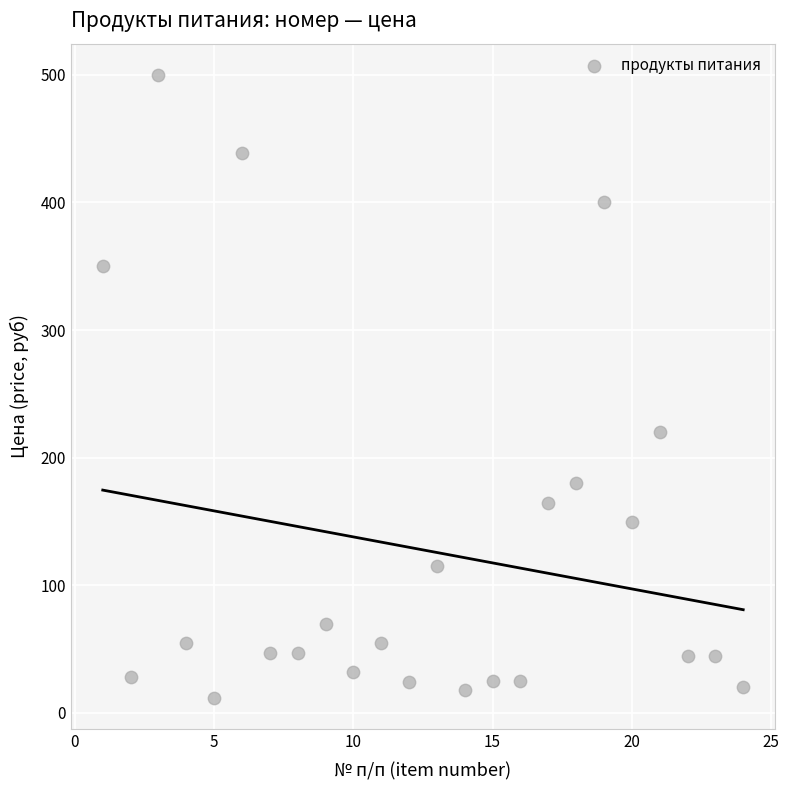

What is the range of Y values (max minus min)?

488.0